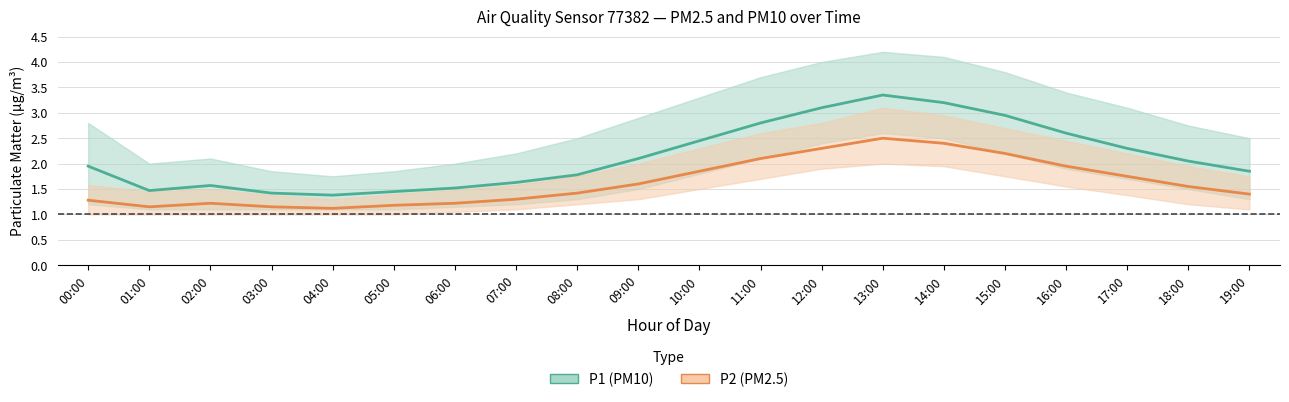

True or false: P1 (PM10) and P2 (PM2.5) intersect in this chart.

False